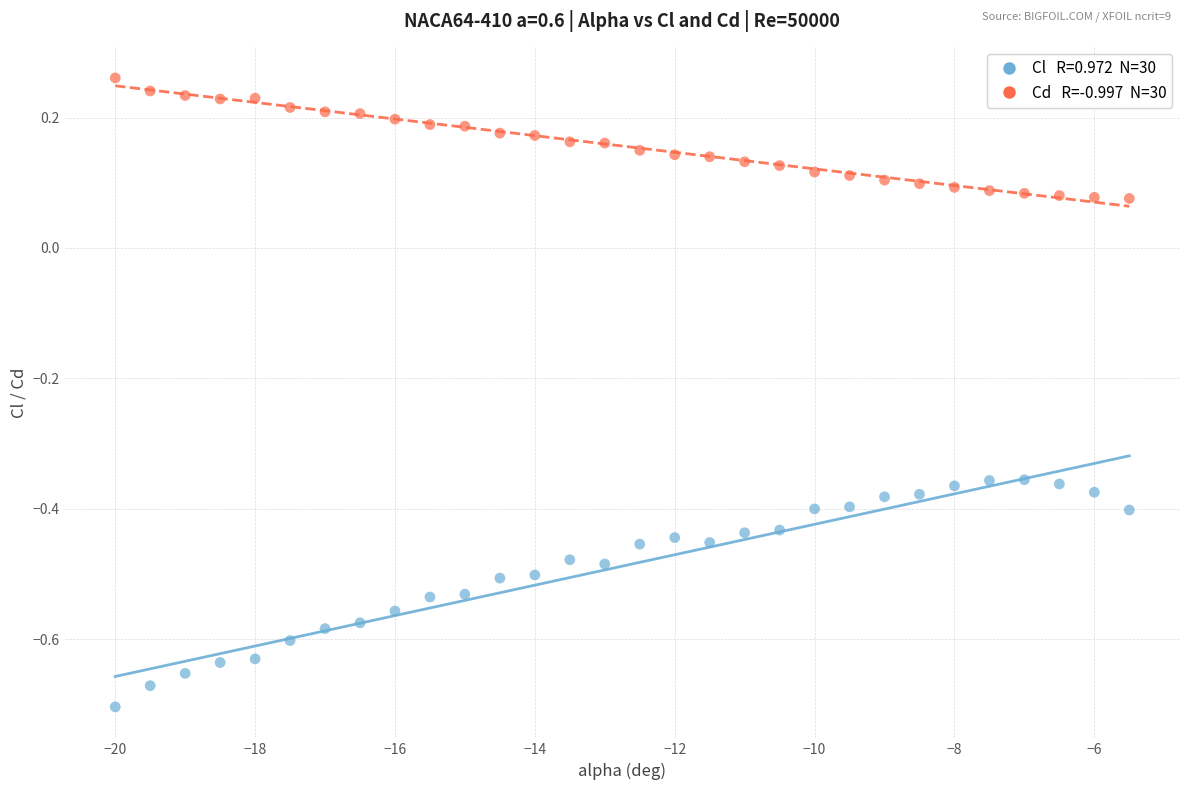

Across all data points, what is the range of Y values (max minus min)?

1.0